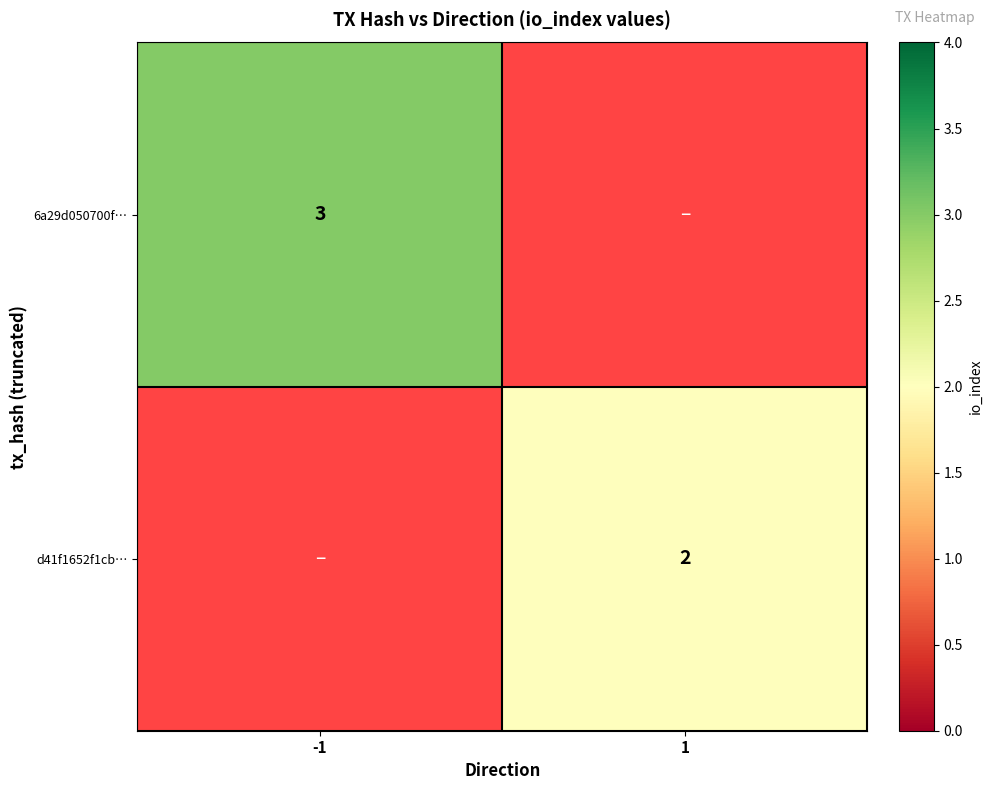

Count the number of data series in this chart.

2